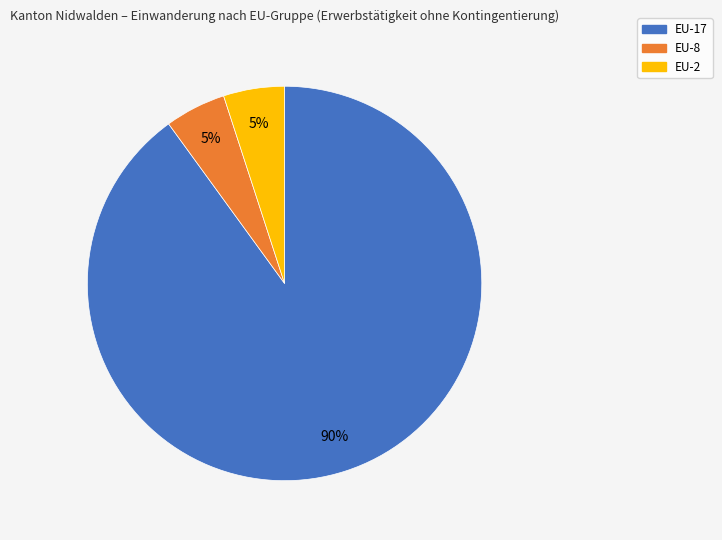

Is there a majority slice in this chart?

Yes